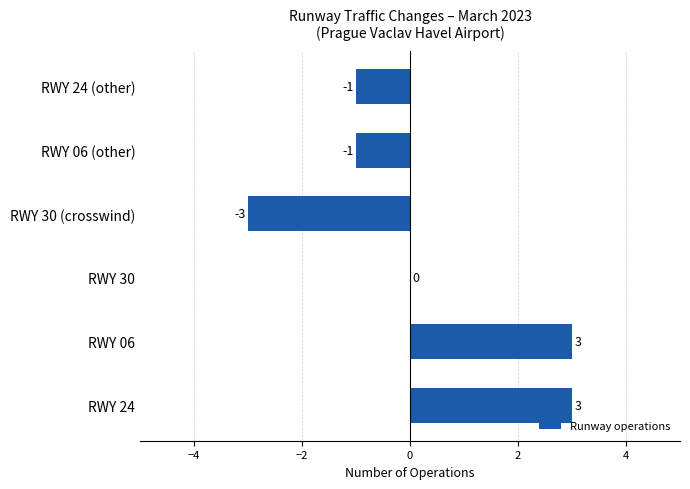

Are the bars grouped side by side (vs. stacked)?

No